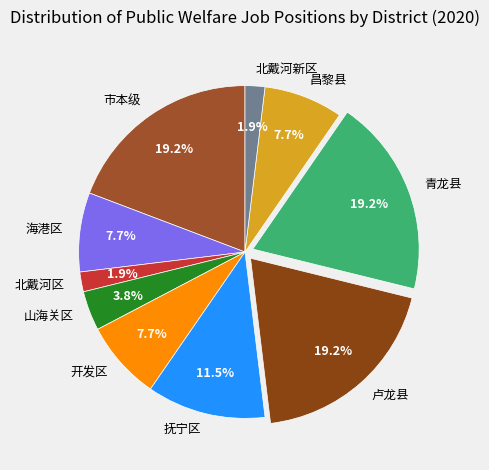

Is 市本级 the majority of the pie?

No